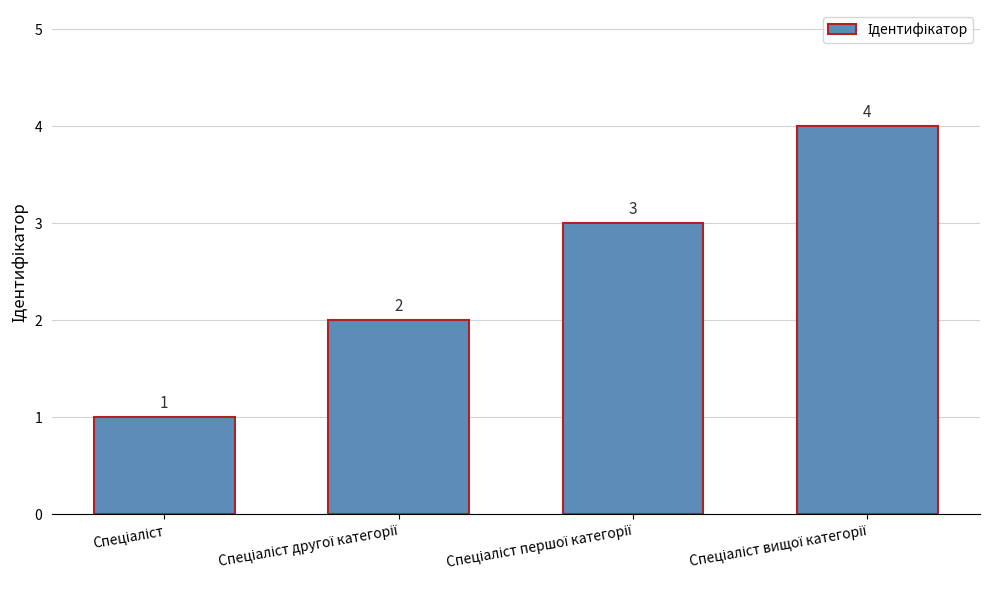

What is the difference between the maximum and minimum values?

3